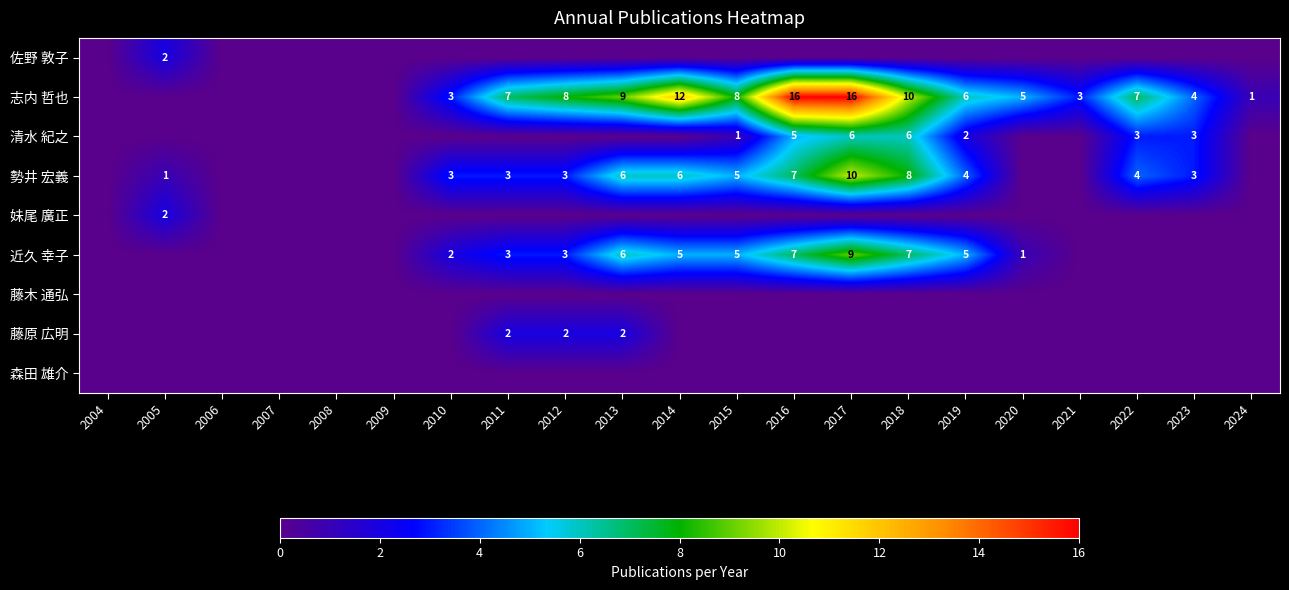

How many data points in 近久 幸子 are above 1?

10